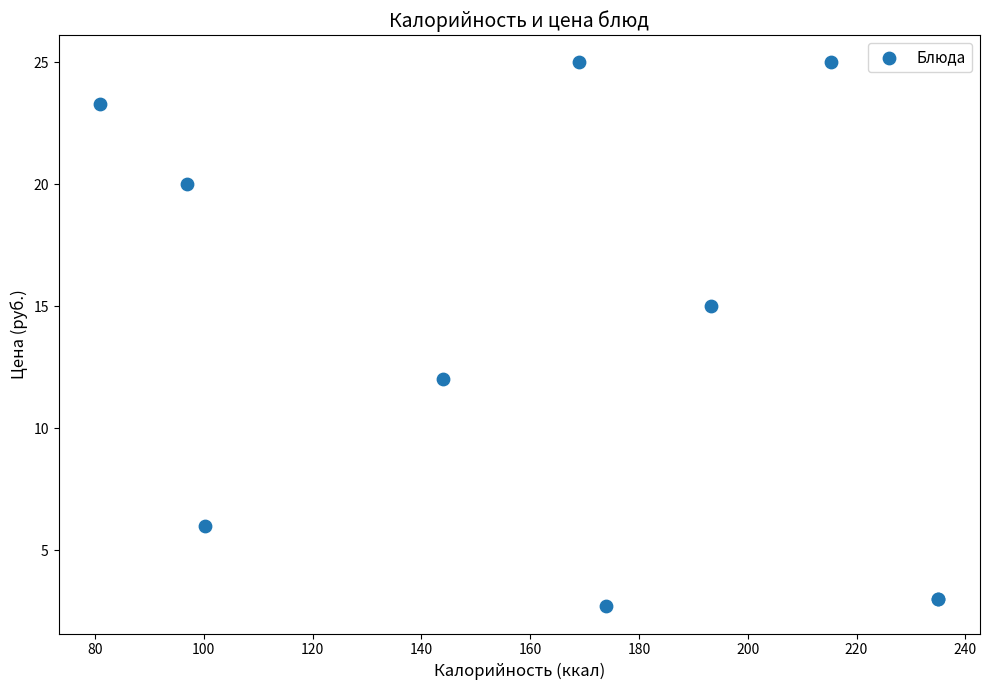

What Y value in the scatter plot is closest to 13?

12.0